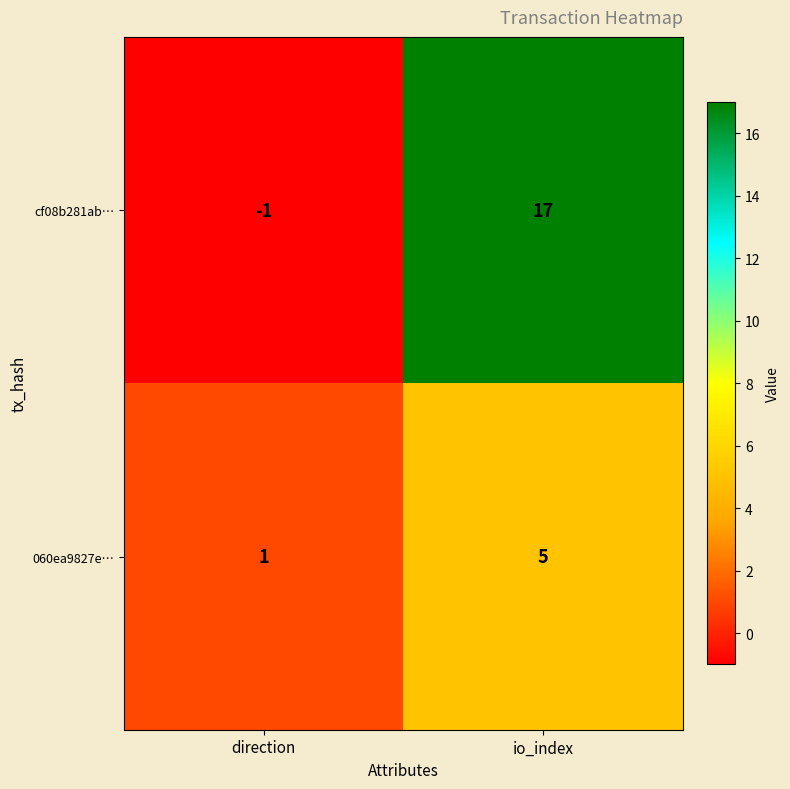

List the series in order of their peak value, highest first.

cf08b281ab…, 060ea9827e…